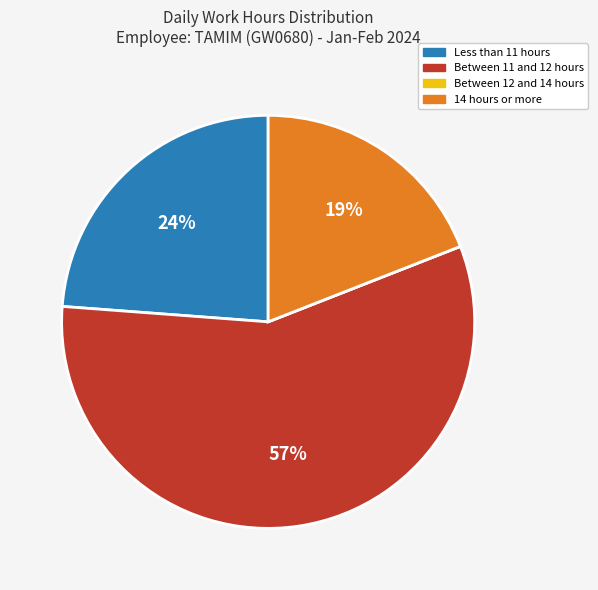

To the nearest percent, what is the difference between the largest and smallest slice percentages?

57%